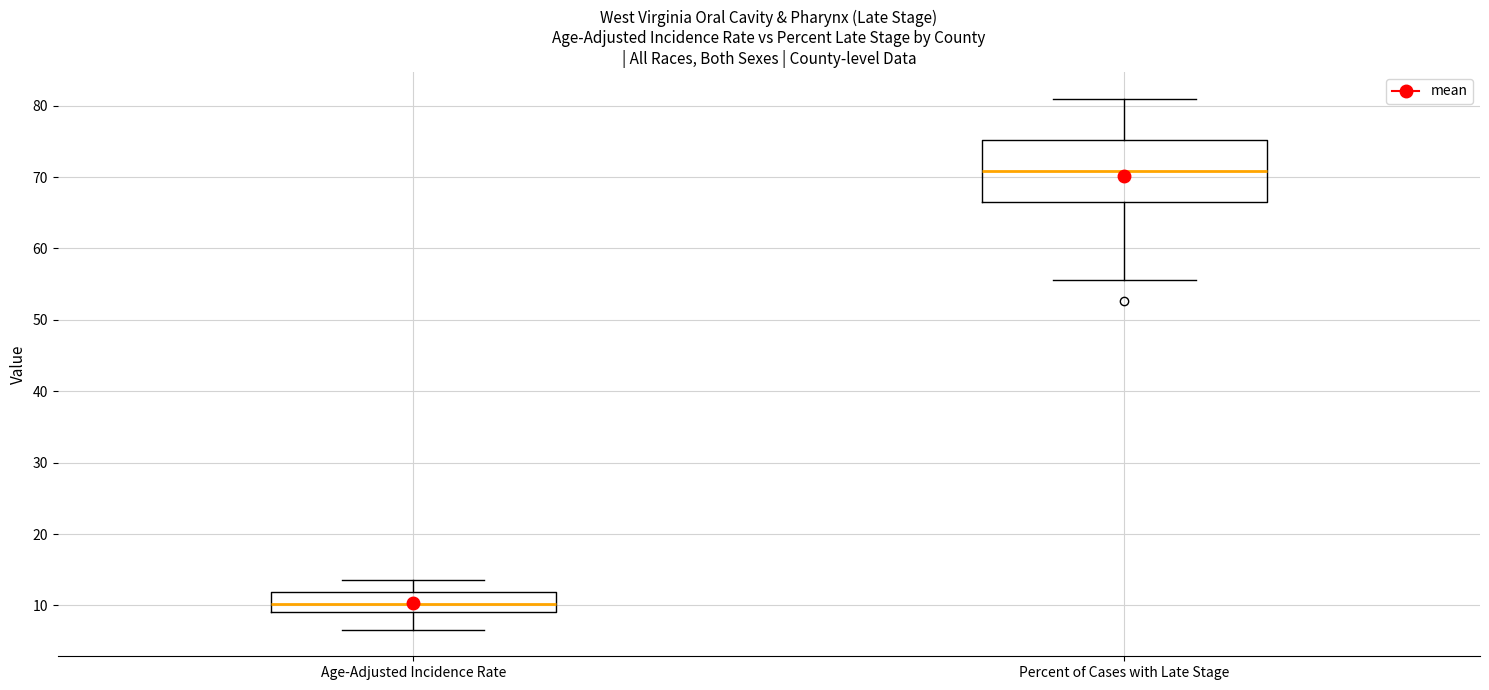

Comparing the boxes themselves (not the whiskers), which one is the tallest?

Percent of Cases with Late Stage